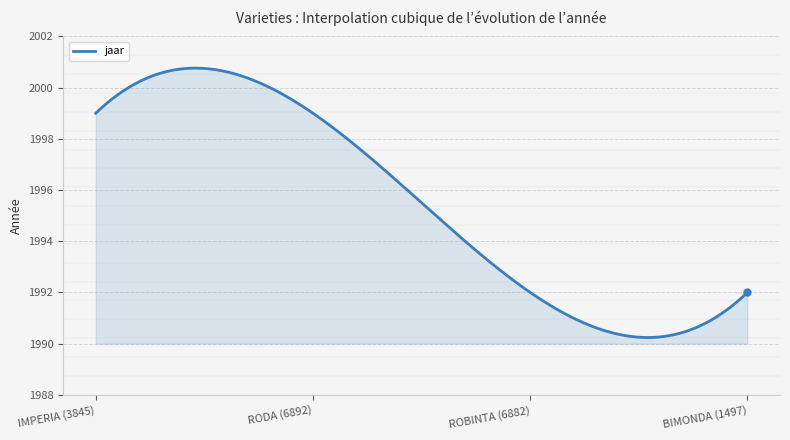

What is the difference between the maximum and minimum values?

10.5